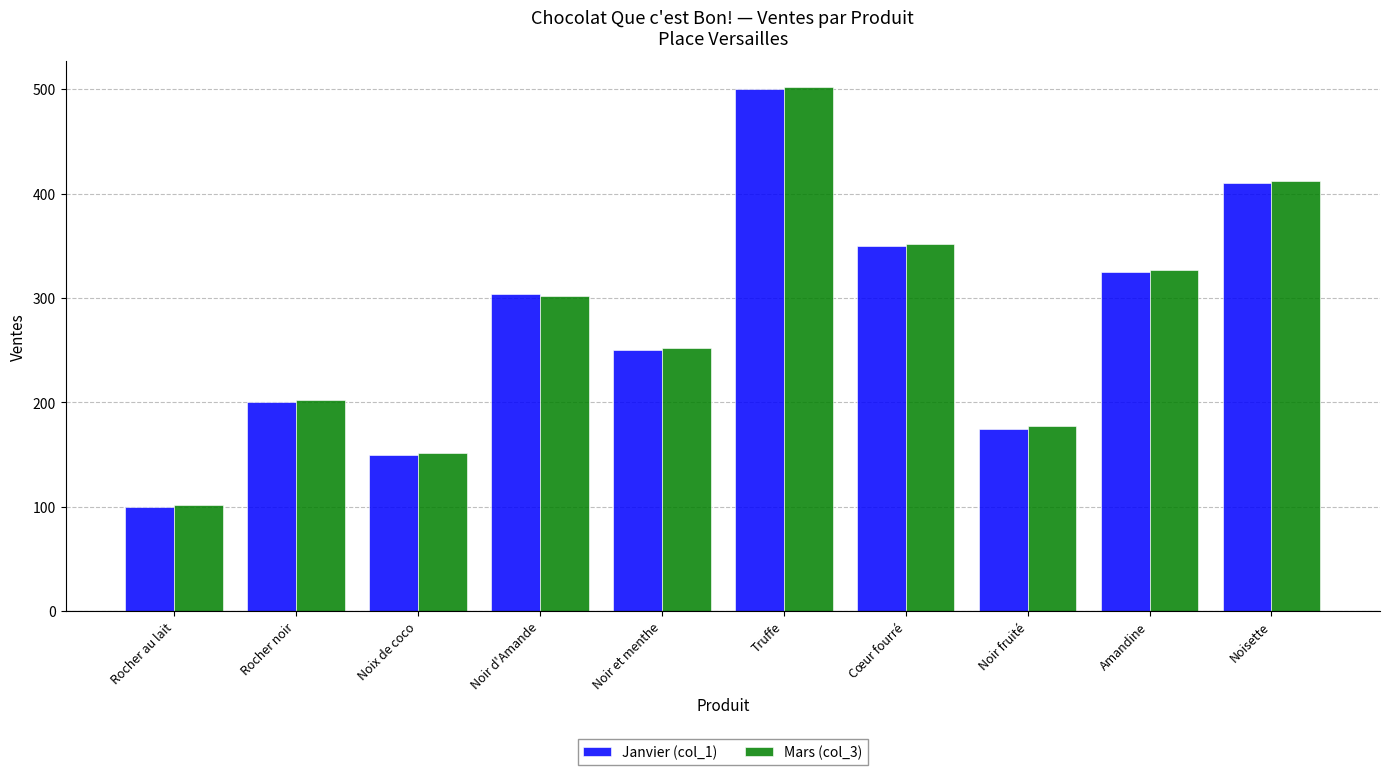

Reading right to left, list all the values displayed in this chart.

Janvier (col_1): Noisette=410	Amandine=325	Noir fruité=175	Cœur fourré=350	Truffe=500	Noir et menthe=250	Noir d'Amande=304	Noix de coco=150	Rocher noir=200	Rocher au lait=100
Mars (col_3): Noisette=412	Amandine=327	Noir fruité=177	Cœur fourré=352	Truffe=502	Noir et menthe=252	Noir d'Amande=302	Noix de coco=152	Rocher noir=202	Rocher au lait=102